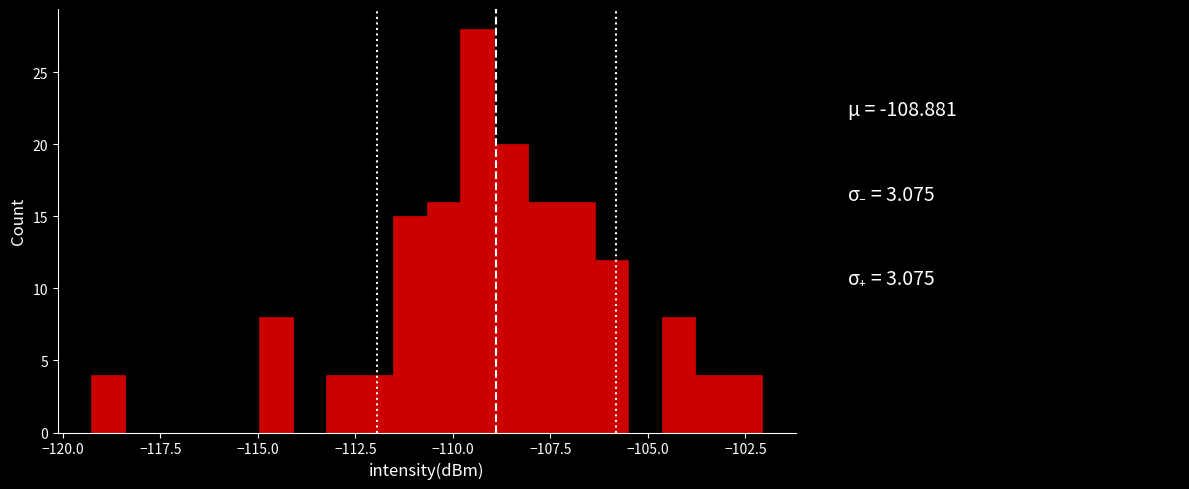

Around what value on the x-axis is the tallest bar? Give the approximate position of its centre, as read against the axis.

-109.5